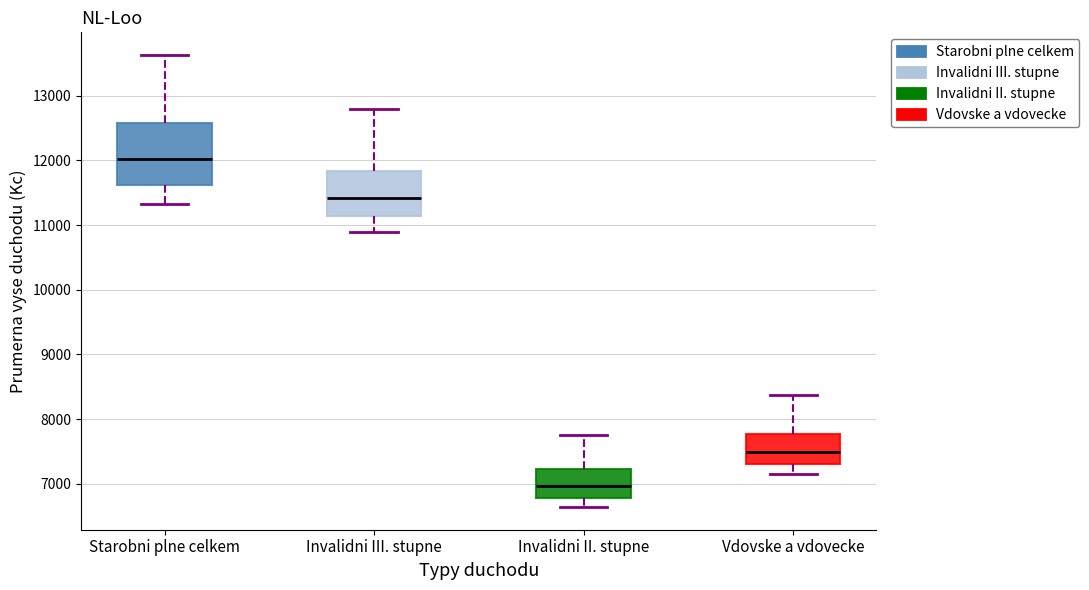

Which box is the tallest, from its lower edge to its upper edge?

Starobni plne celkem